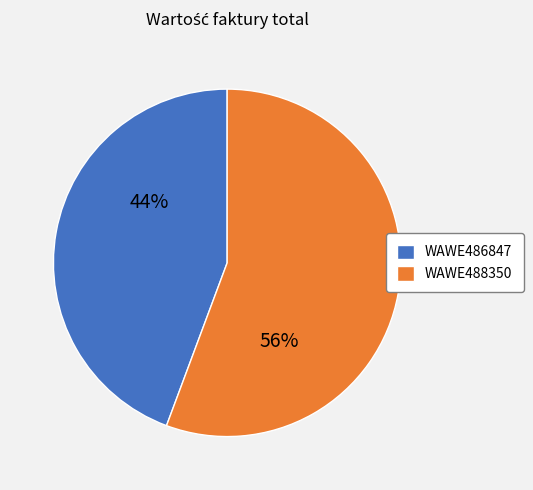

How many slices are in this pie chart?

2